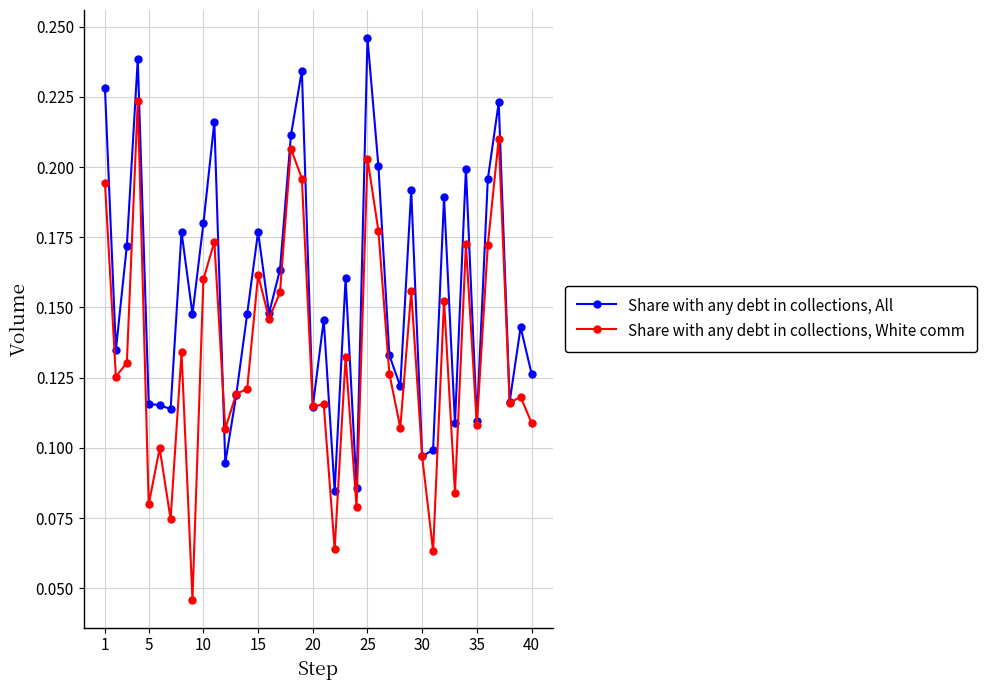

True or false: Share with any debt in collections, All has more than 0 points higher than both neighbors.

True